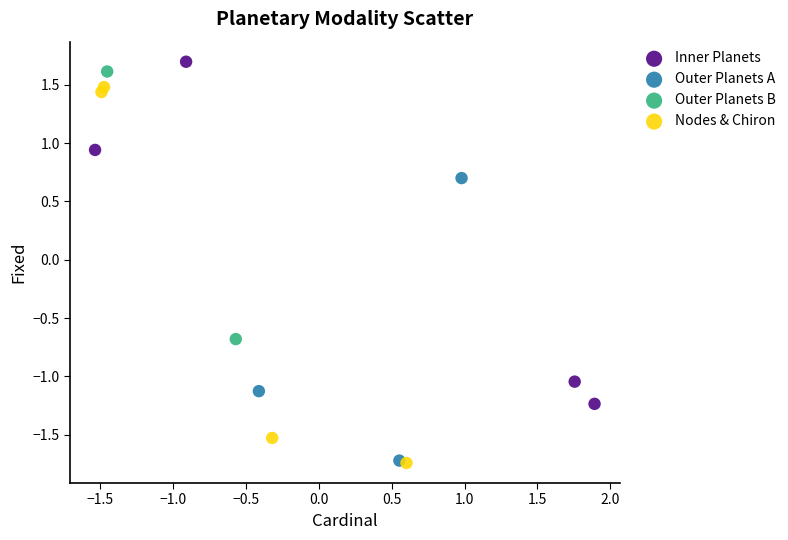

What are all the series names shown in the legend?

Inner Planets, Outer Planets A, Outer Planets B, Nodes & Chiron